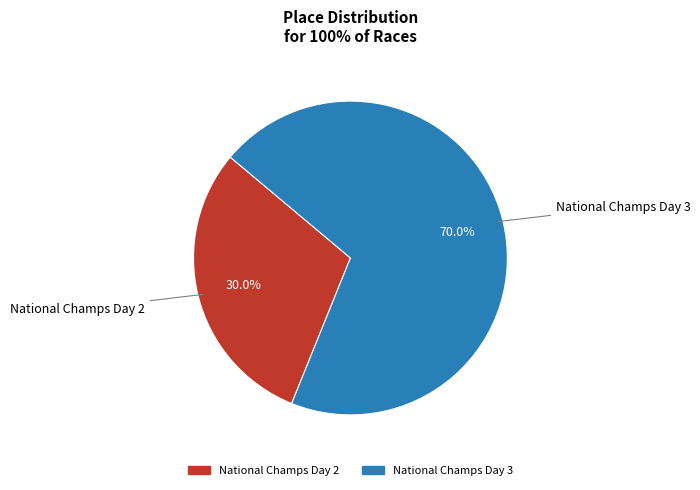

The National Champs Day 2 slice represents 36% of the pie. True or false?

False